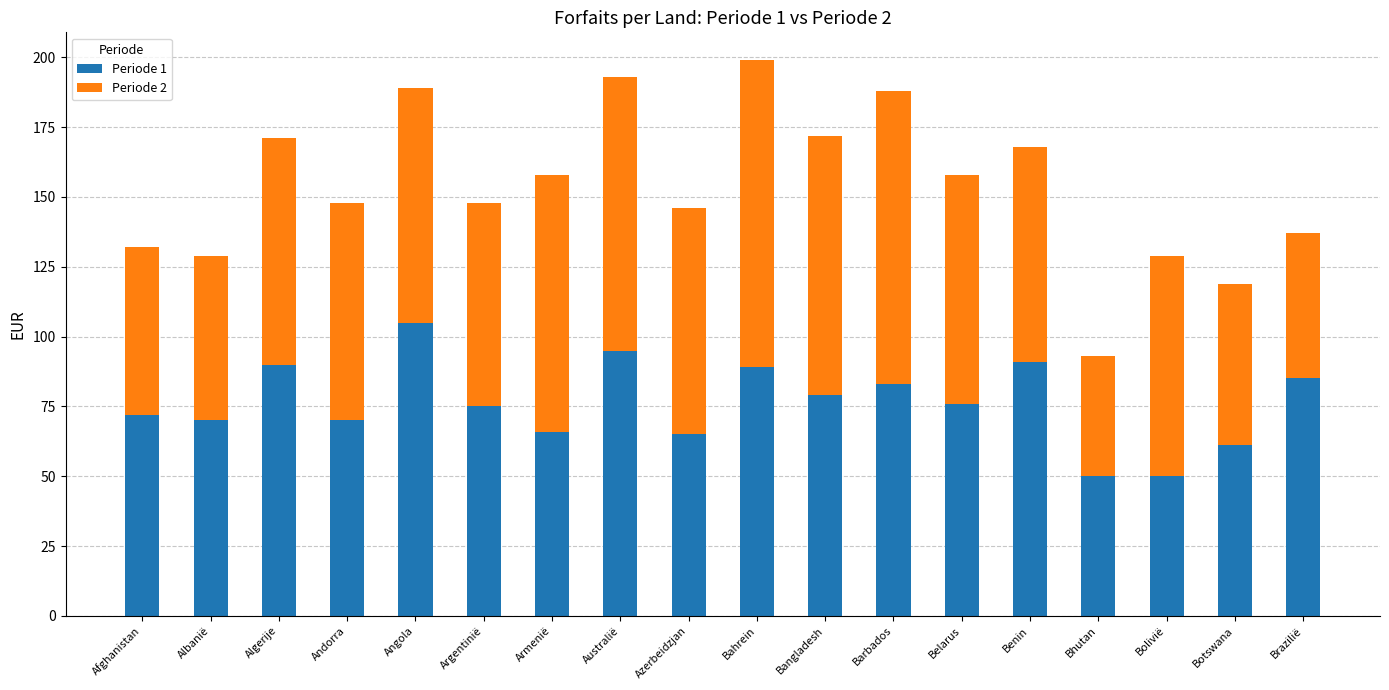

What is the total value across all series at Bhutan?

93